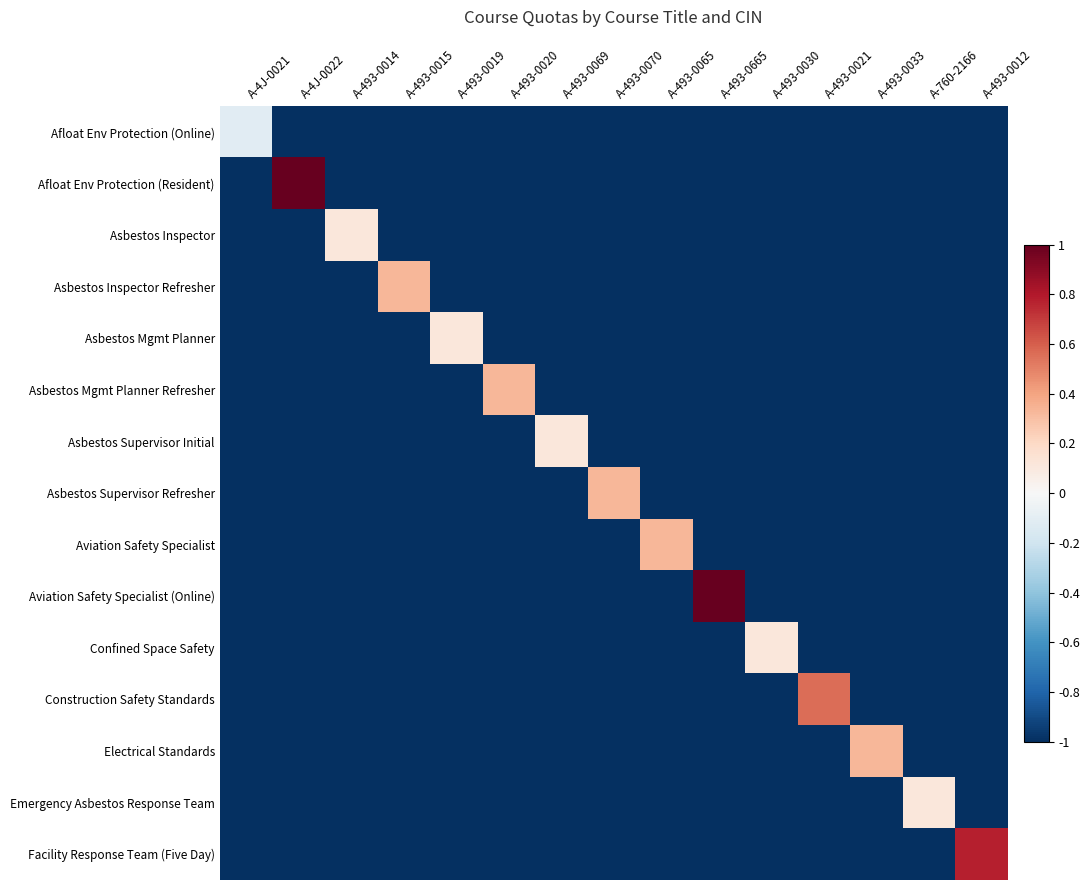

Reading left to right, what are all the values shown in this chart?

Afloat Env Protection (Online): A-4J-0021=-0.1	A-4J-0022=-1.0	A-493-0014=-1.0	A-493-0015=-1.0	A-493-0019=-1.0	A-493-0020=-1.0	A-493-0069=-1.0	A-493-0070=-1.0	A-493-0065=-1.0	A-493-0665=-1.0	A-493-0030=-1.0	A-493-0021=-1.0	A-493-0033=-1.0	A-760-2166=-1.0	A-493-0012=-1.0
Afloat Env Protection (Resident): A-4J-0021=-1.0	A-4J-0022=1.0	A-493-0014=-1.0	A-493-0015=-1.0	A-493-0019=-1.0	A-493-0020=-1.0	A-493-0069=-1.0	A-493-0070=-1.0	A-493-0065=-1.0	A-493-0665=-1.0	A-493-0030=-1.0	A-493-0021=-1.0	A-493-0033=-1.0	A-760-2166=-1.0	A-493-0012=-1.0
Asbestos Inspector: A-4J-0021=-1.0	A-4J-0022=-1.0	A-493-0014=0.1	A-493-0015=-1.0	A-493-0019=-1.0	A-493-0020=-1.0	A-493-0069=-1.0	A-493-0070=-1.0	A-493-0065=-1.0	A-493-0665=-1.0	A-493-0030=-1.0	A-493-0021=-1.0	A-493-0033=-1.0	A-760-2166=-1.0	A-493-0012=-1.0
Asbestos Inspector Refresher: A-4J-0021=-1.0	A-4J-0022=-1.0	A-493-0014=-1.0	A-493-0015=0.3	A-493-0019=-1.0	A-493-0020=-1.0	A-493-0069=-1.0	A-493-0070=-1.0	A-493-0065=-1.0	A-493-0665=-1.0	A-493-0030=-1.0	A-493-0021=-1.0	A-493-0033=-1.0	A-760-2166=-1.0	A-493-0012=-1.0
Asbestos Mgmt Planner: A-4J-0021=-1.0	A-4J-0022=-1.0	A-493-0014=-1.0	A-493-0015=-1.0	A-493-0019=0.1	A-493-0020=-1.0	A-493-0069=-1.0	A-493-0070=-1.0	A-493-0065=-1.0	A-493-0665=-1.0	A-493-0030=-1.0	A-493-0021=-1.0	A-493-0033=-1.0	A-760-2166=-1.0	A-493-0012=-1.0
Asbestos Mgmt Planner Refresher: A-4J-0021=-1.0	A-4J-0022=-1.0	A-493-0014=-1.0	A-493-0015=-1.0	A-493-0019=-1.0	A-493-0020=0.3	A-493-0069=-1.0	A-493-0070=-1.0	A-493-0065=-1.0	A-493-0665=-1.0	A-493-0030=-1.0	A-493-0021=-1.0	A-493-0033=-1.0	A-760-2166=-1.0	A-493-0012=-1.0
Asbestos Supervisor Initial: A-4J-0021=-1.0	A-4J-0022=-1.0	A-493-0014=-1.0	A-493-0015=-1.0	A-493-0019=-1.0	A-493-0020=-1.0	A-493-0069=0.1	A-493-0070=-1.0	A-493-0065=-1.0	A-493-0665=-1.0	A-493-0030=-1.0	A-493-0021=-1.0	A-493-0033=-1.0	A-760-2166=-1.0	A-493-0012=-1.0
Asbestos Supervisor Refresher: A-4J-0021=-1.0	A-4J-0022=-1.0	A-493-0014=-1.0	A-493-0015=-1.0	A-493-0019=-1.0	A-493-0020=-1.0	A-493-0069=-1.0	A-493-0070=0.3	A-493-0065=-1.0	A-493-0665=-1.0	A-493-0030=-1.0	A-493-0021=-1.0	A-493-0033=-1.0	A-760-2166=-1.0	A-493-0012=-1.0
Aviation Safety Specialist: A-4J-0021=-1.0	A-4J-0022=-1.0	A-493-0014=-1.0	A-493-0015=-1.0	A-493-0019=-1.0	A-493-0020=-1.0	A-493-0069=-1.0	A-493-0070=-1.0	A-493-0065=0.3	A-493-0665=-1.0	A-493-0030=-1.0	A-493-0021=-1.0	A-493-0033=-1.0	A-760-2166=-1.0	A-493-0012=-1.0
Aviation Safety Specialist (Online): A-4J-0021=-1.0	A-4J-0022=-1.0	A-493-0014=-1.0	A-493-0015=-1.0	A-493-0019=-1.0	A-493-0020=-1.0	A-493-0069=-1.0	A-493-0070=-1.0	A-493-0065=-1.0	A-493-0665=1.0	A-493-0030=-1.0	A-493-0021=-1.0	A-493-0033=-1.0	A-760-2166=-1.0	A-493-0012=-1.0
Confined Space Safety: A-4J-0021=-1.0	A-4J-0022=-1.0	A-493-0014=-1.0	A-493-0015=-1.0	A-493-0019=-1.0	A-493-0020=-1.0	A-493-0069=-1.0	A-493-0070=-1.0	A-493-0065=-1.0	A-493-0665=-1.0	A-493-0030=0.1	A-493-0021=-1.0	A-493-0033=-1.0	A-760-2166=-1.0	A-493-0012=-1.0
Construction Safety Standards: A-4J-0021=-1.0	A-4J-0022=-1.0	A-493-0014=-1.0	A-493-0015=-1.0	A-493-0019=-1.0	A-493-0020=-1.0	A-493-0069=-1.0	A-493-0070=-1.0	A-493-0065=-1.0	A-493-0665=-1.0	A-493-0030=-1.0	A-493-0021=0.6	A-493-0033=-1.0	A-760-2166=-1.0	A-493-0012=-1.0
Electrical Standards: A-4J-0021=-1.0	A-4J-0022=-1.0	A-493-0014=-1.0	A-493-0015=-1.0	A-493-0019=-1.0	A-493-0020=-1.0	A-493-0069=-1.0	A-493-0070=-1.0	A-493-0065=-1.0	A-493-0665=-1.0	A-493-0030=-1.0	A-493-0021=-1.0	A-493-0033=0.3	A-760-2166=-1.0	A-493-0012=-1.0
Emergency Asbestos Response Team: A-4J-0021=-1.0	A-4J-0022=-1.0	A-493-0014=-1.0	A-493-0015=-1.0	A-493-0019=-1.0	A-493-0020=-1.0	A-493-0069=-1.0	A-493-0070=-1.0	A-493-0065=-1.0	A-493-0665=-1.0	A-493-0030=-1.0	A-493-0021=-1.0	A-493-0033=-1.0	A-760-2166=0.1	A-493-0012=-1.0
Facility Response Team (Five Day): A-4J-0021=-1.0	A-4J-0022=-1.0	A-493-0014=-1.0	A-493-0015=-1.0	A-493-0019=-1.0	A-493-0020=-1.0	A-493-0069=-1.0	A-493-0070=-1.0	A-493-0065=-1.0	A-493-0665=-1.0	A-493-0030=-1.0	A-493-0021=-1.0	A-493-0033=-1.0	A-760-2166=-1.0	A-493-0012=0.8